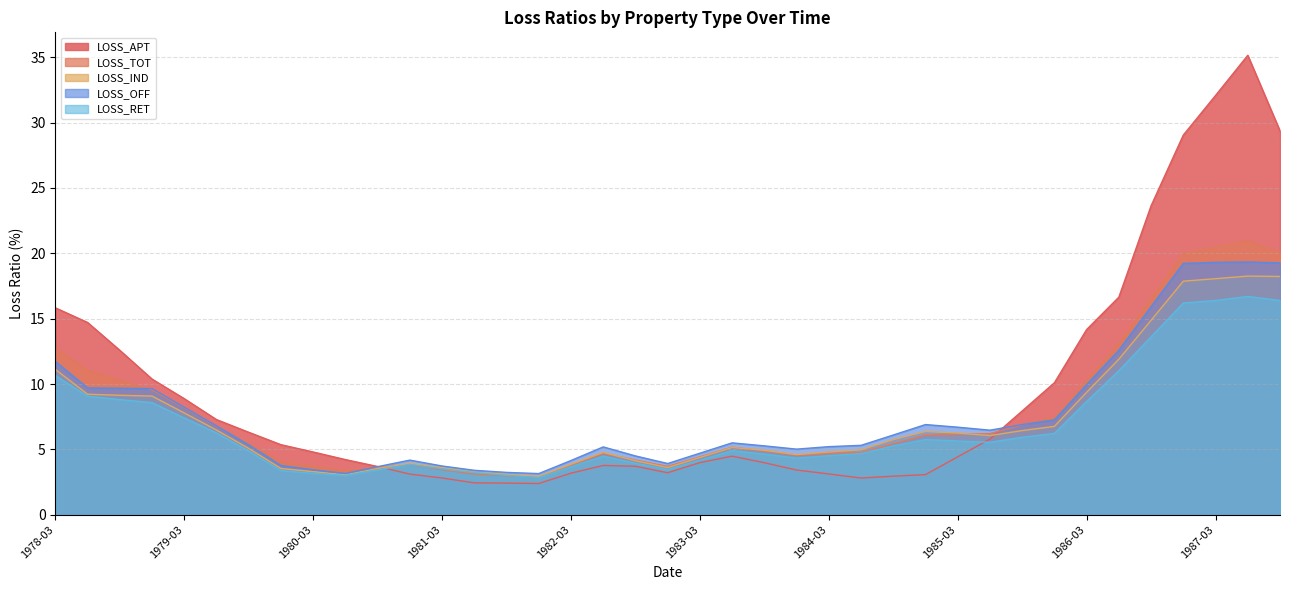

Between 1978-03 and 1981-03, which series saw the biggest shift?

LOSS_APT